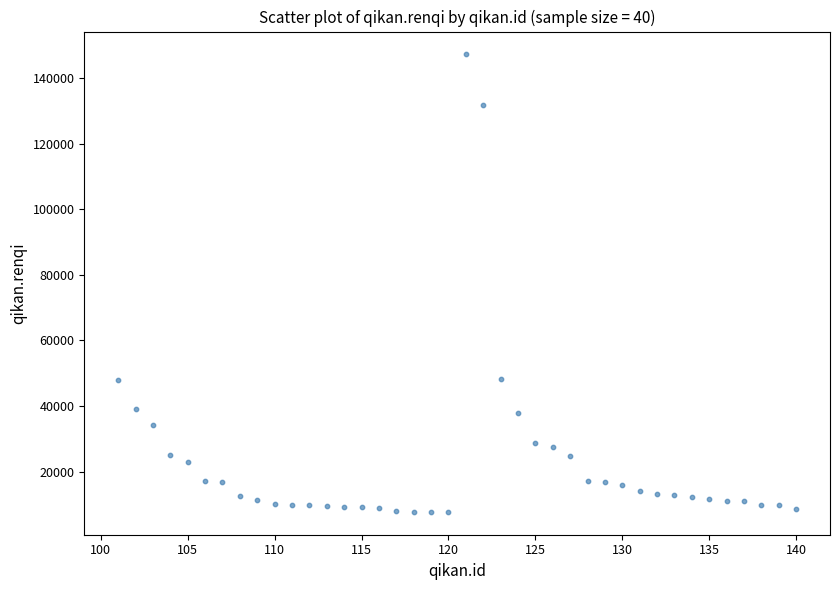

What is the range of Y values (max minus min)?

139534